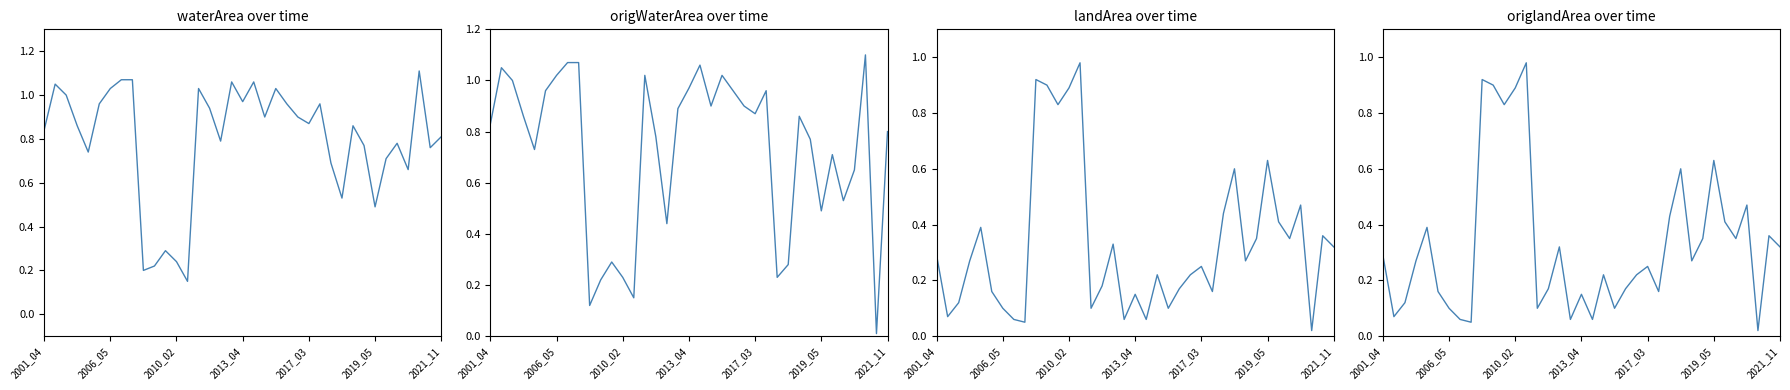

What are all the series names shown in the legend?

waterArea, origWaterArea, landArea, origlandArea